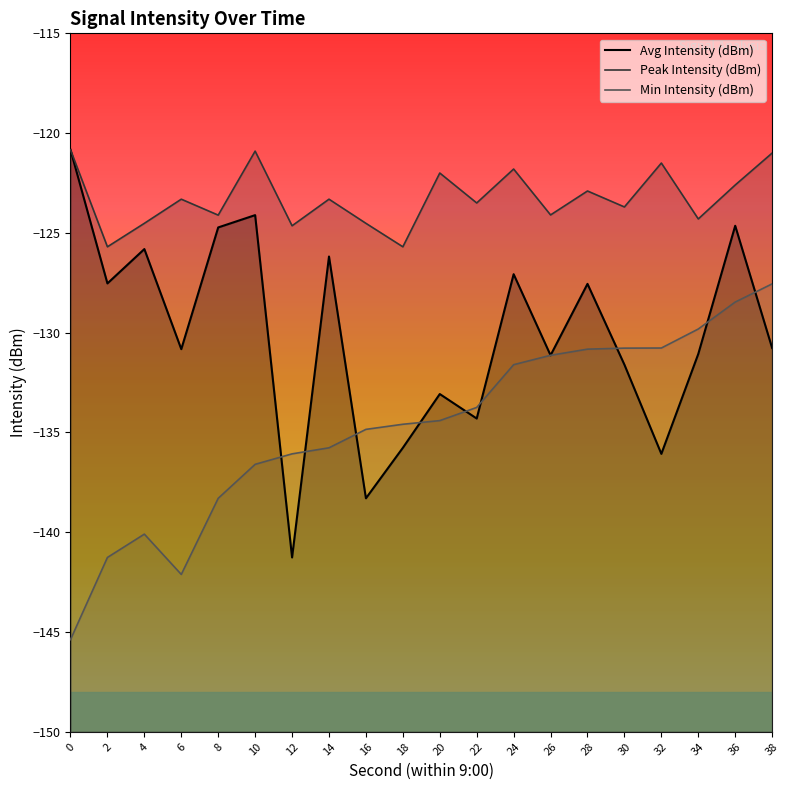

List the series in order of their peak value, lowest first.

Min Intensity (dBm), Avg Intensity (dBm), Peak Intensity (dBm)